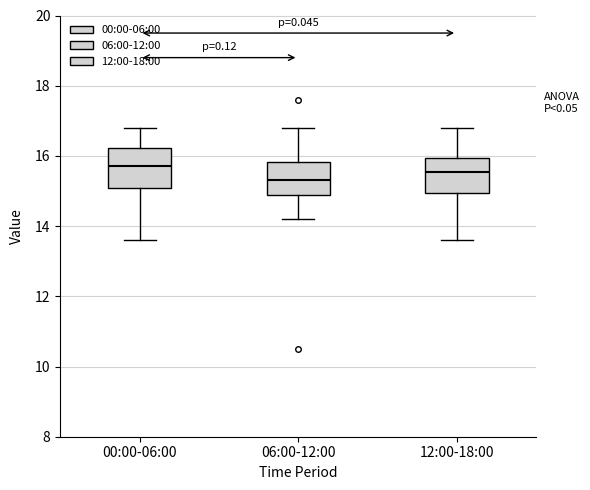

Reading left to right, transcribe this box plot: for each box, give where its median line is, the range the box spans, and where its two whiskers end, as read against the y-axis. The values are not printed on the chart, so give them approximately, as read against the axis.

00:00-06:00: median 15.8, box 15.0 to 16.2, whiskers 13.6 to 16.8
06:00-12:00: median 15.4, box 14.8 to 15.8, whiskers 14.2 to 16.8
12:00-18:00: median 15.6, box 15.0 to 16.0, whiskers 13.6 to 16.8